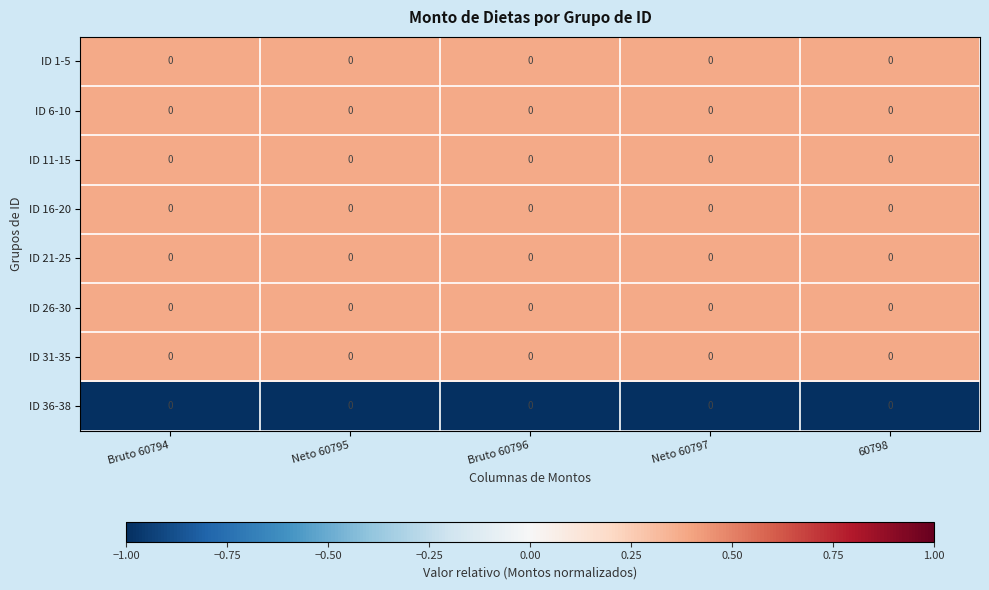

Reading left to right, extract all data points from this chart.

ID 1-5: Bruto 60794=0.0	Neto 60795=0.0	Bruto 60796=0.0	Neto 60797=0.0	60798=0.0
ID 6-10: Bruto 60794=0.0	Neto 60795=0.0	Bruto 60796=0.0	Neto 60797=0.0	60798=0.0
ID 11-15: Bruto 60794=0.0	Neto 60795=0.0	Bruto 60796=0.0	Neto 60797=0.0	60798=0.0
ID 16-20: Bruto 60794=0.0	Neto 60795=0.0	Bruto 60796=0.0	Neto 60797=0.0	60798=0.0
ID 21-25: Bruto 60794=0.0	Neto 60795=0.0	Bruto 60796=0.0	Neto 60797=0.0	60798=0.0
ID 26-30: Bruto 60794=0.0	Neto 60795=0.0	Bruto 60796=0.0	Neto 60797=0.0	60798=0.0
ID 31-35: Bruto 60794=0.0	Neto 60795=0.0	Bruto 60796=0.0	Neto 60797=0.0	60798=0.0
ID 36-38: Bruto 60794=0.0	Neto 60795=0.0	Bruto 60796=0.0	Neto 60797=0.0	60798=0.0